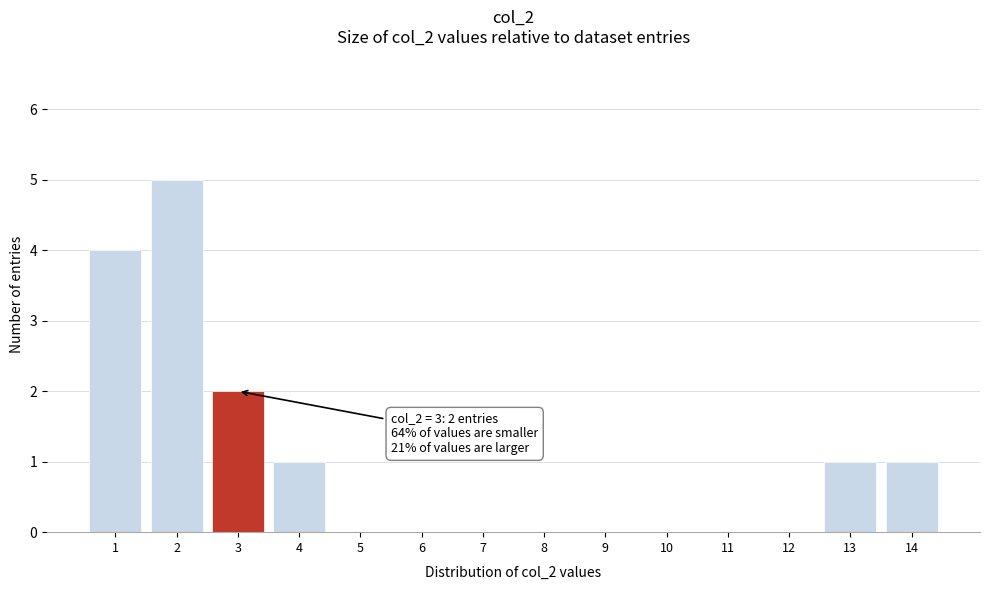

Reading right to left, list all the values displayed in this chart.

14=1	13=1	12=0	11=0	10=0	9=0	8=0	7=0	6=0	5=0	4=1	3=2	2=5	1=4